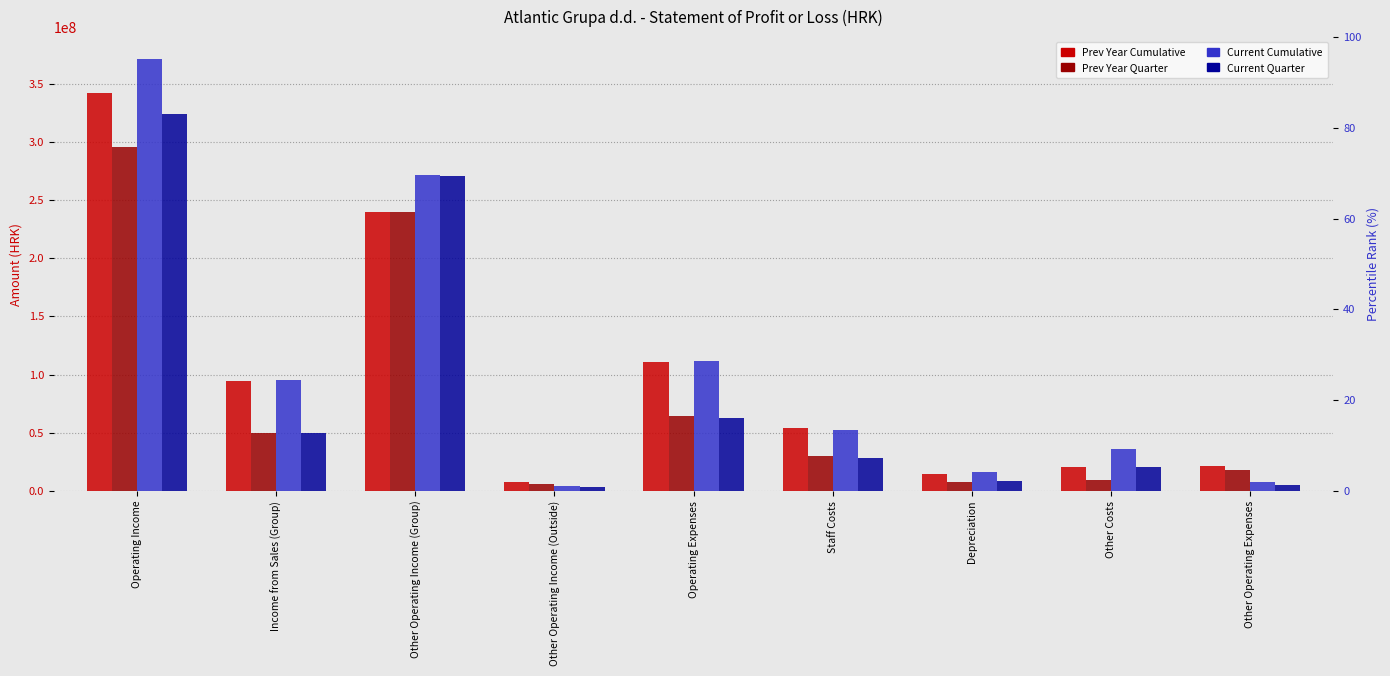

At which label does Prev Year Cumulative first exceed 54010913?

Operating Income